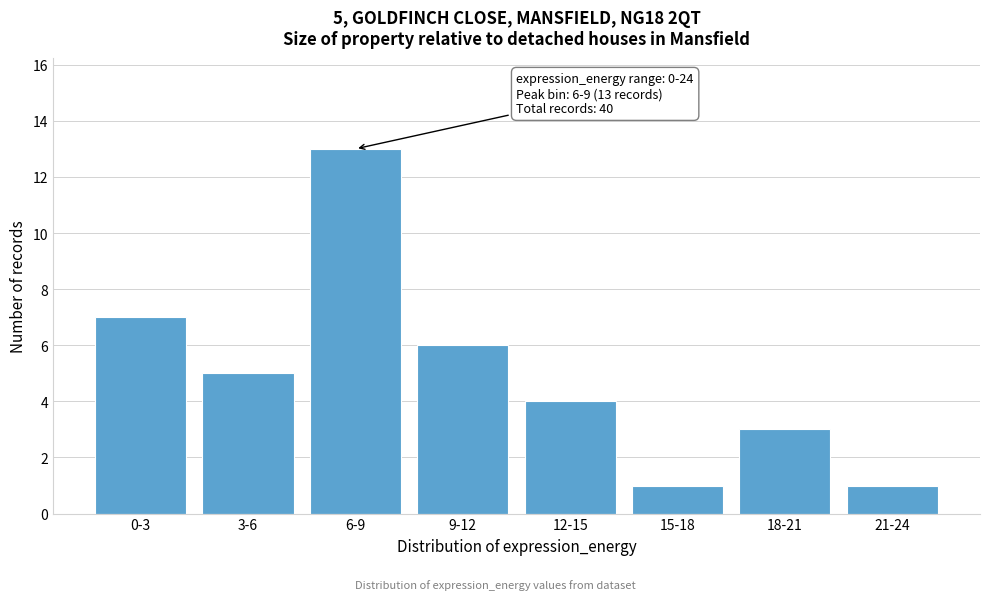

Reading left to right, list all the values displayed in this chart.

7	5	13	6	4	1	3	1